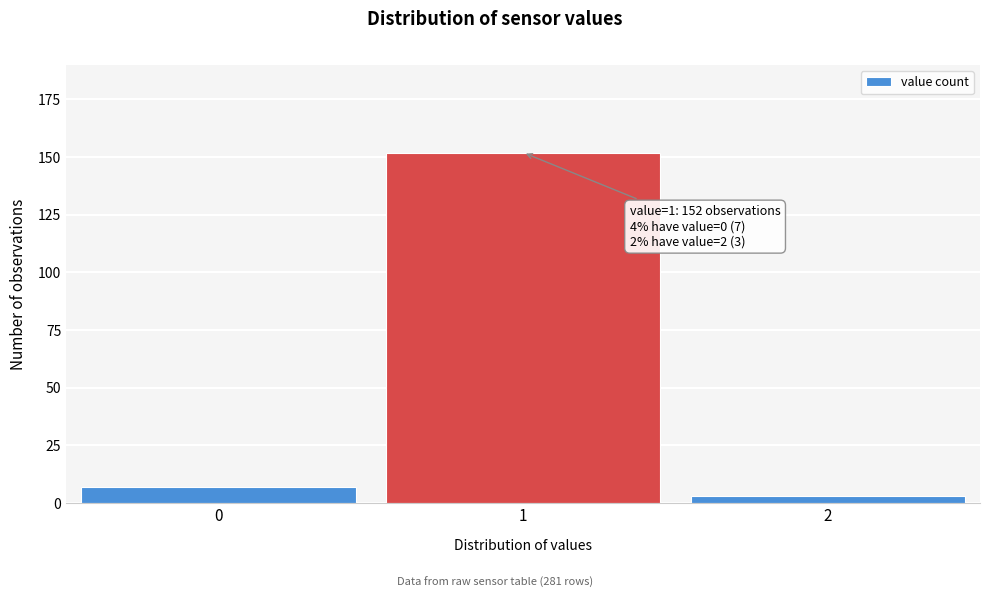

Reading left to right, transcribe all the data shown in this chart.

0=7	1=152	2=3